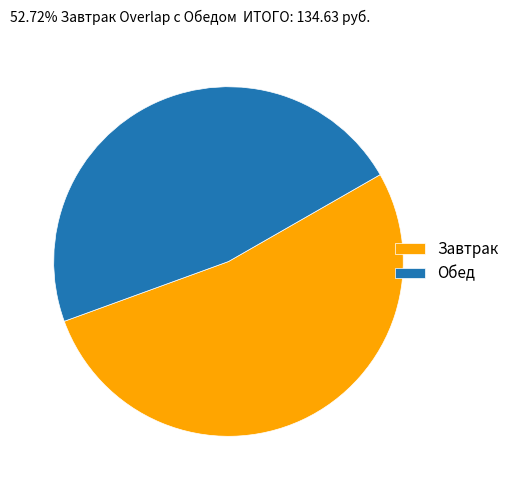

Does Завтрак account for over 50% of the chart?

Yes